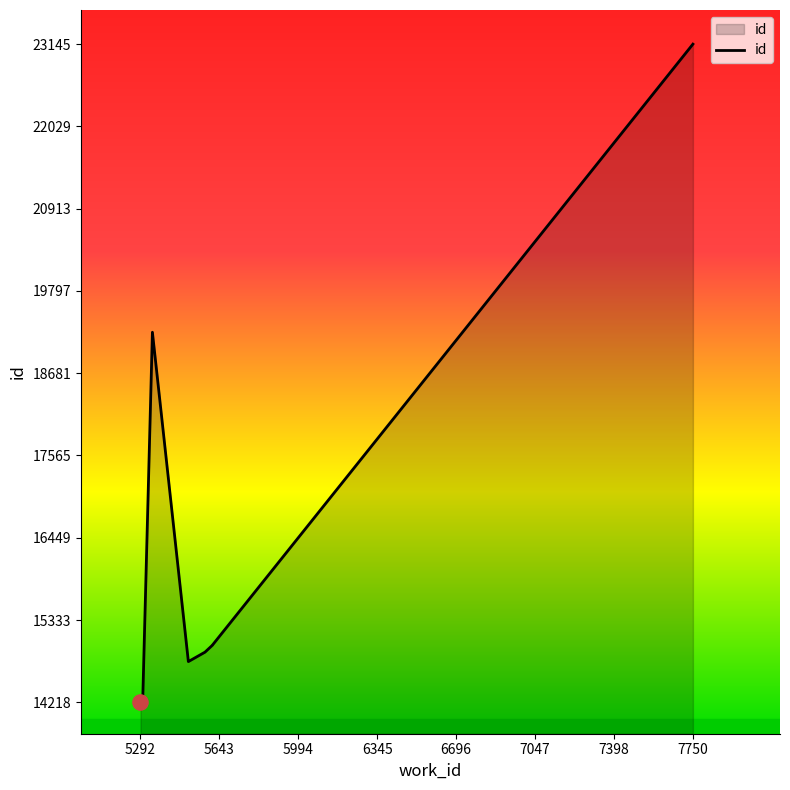

Approximately how many times larger is the value at 7398 compared to 6345?

1.0